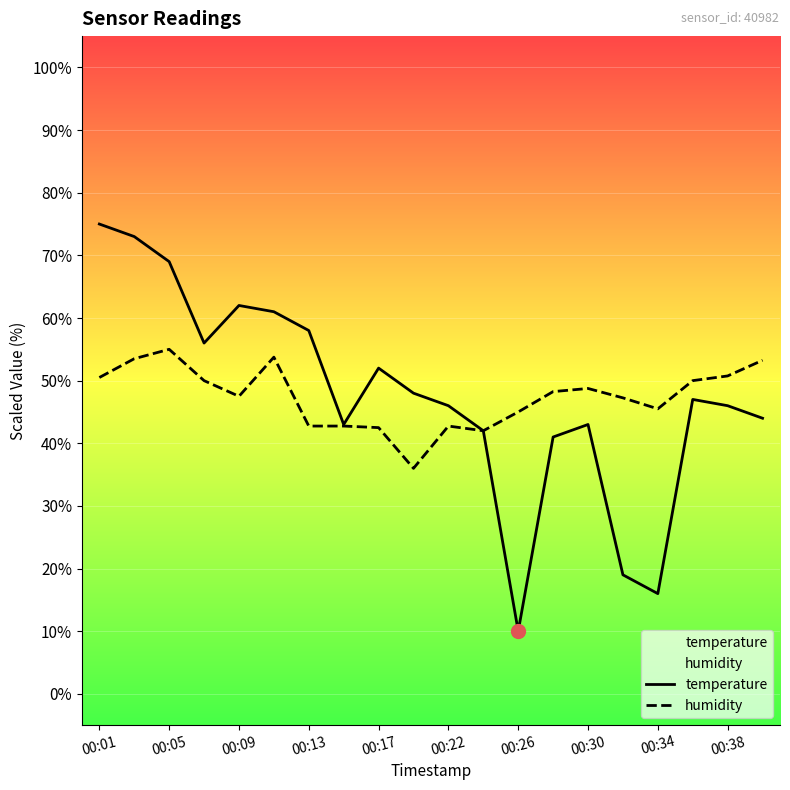

Reading right to left, transcribe all the data shown in this chart.

temperature: 44.0	46.0	47.0	16.0	19.0	43.0	41.0	10.0	42.0	46.0	48.0	52.0	43.0	58.0	61.0	62.0	56.0	69.0	73.0	75.0
humidity: 53.2	50.8	50.0	45.5	47.3	48.8	48.3	45.0	42.0	42.7	36.0	42.5	42.7	42.7	53.8	47.5	50.0	55.0	53.5	50.5